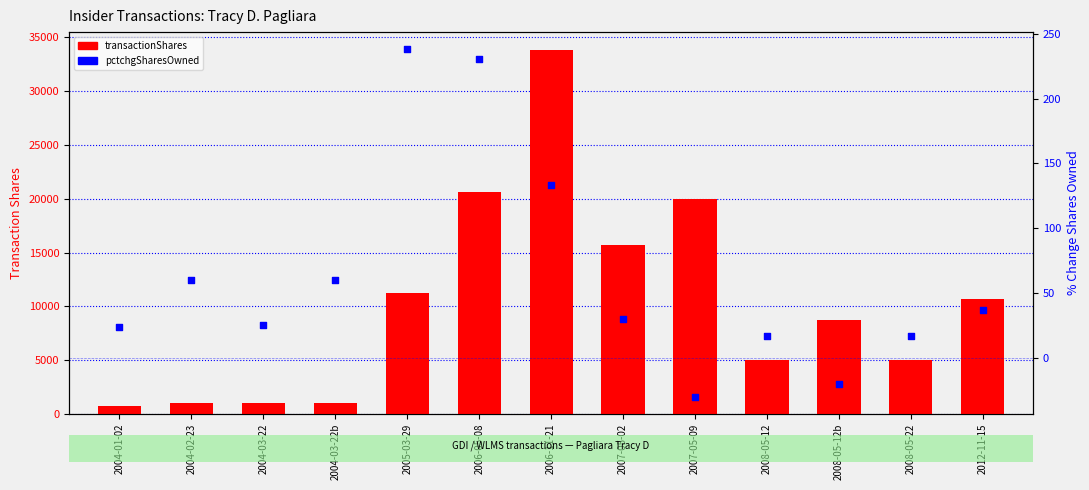

What is the total value across all series at 2005-03-29?

11481